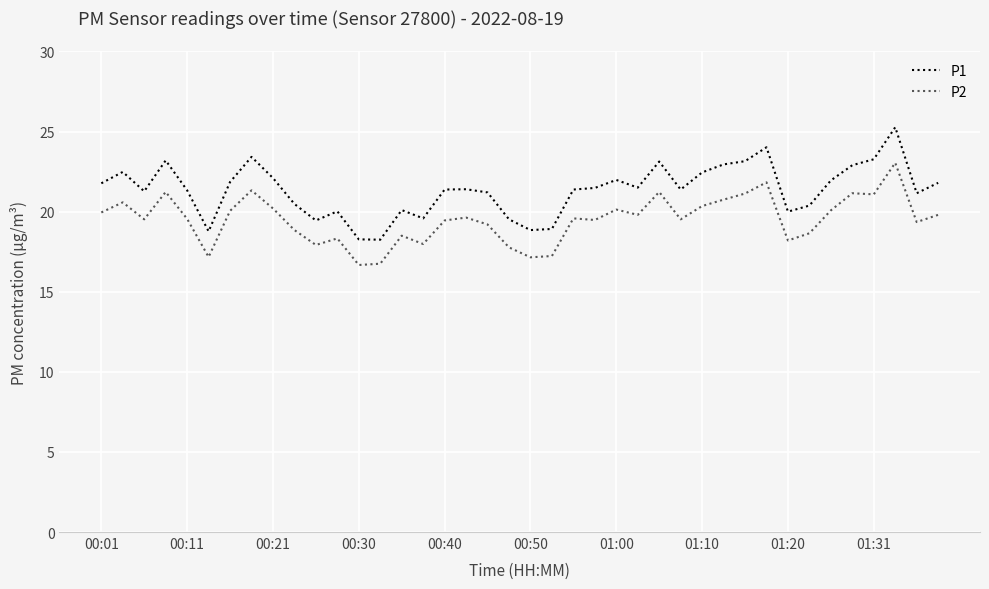

Which series has the largest range (max minus min)?

P1